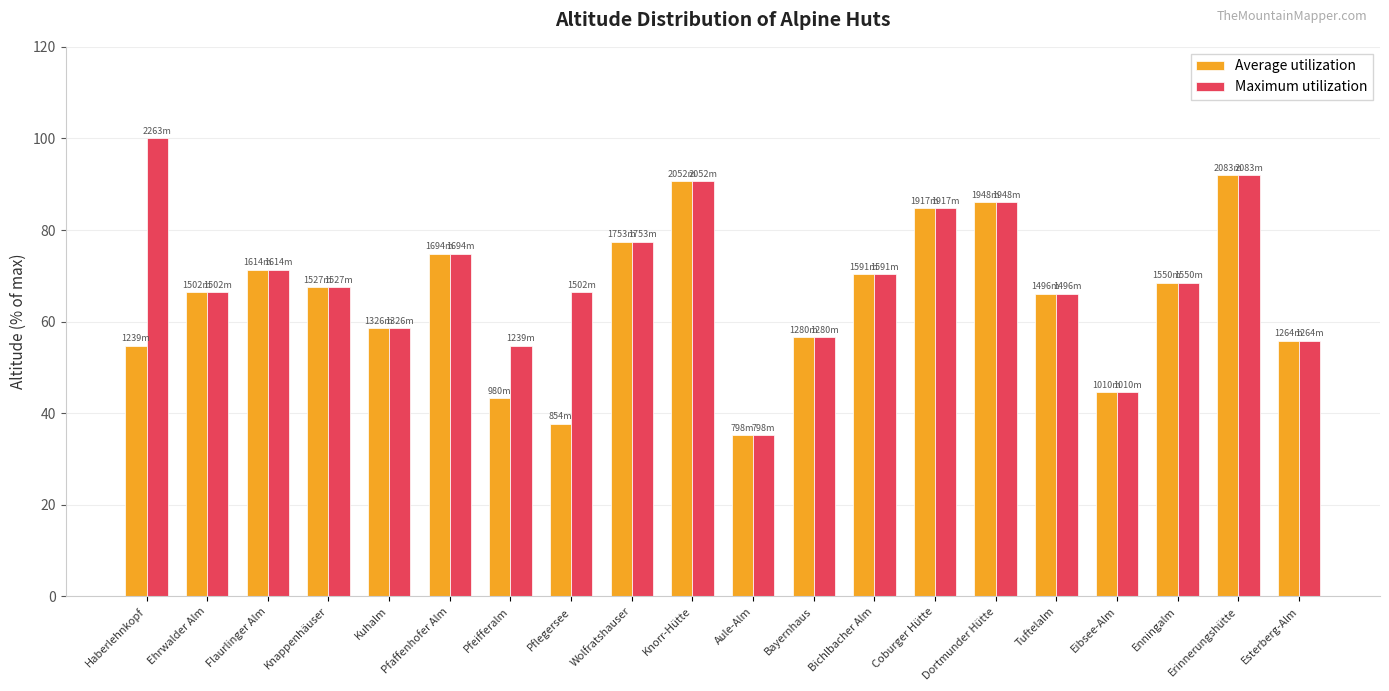

Count the number of categories in the chart.

20